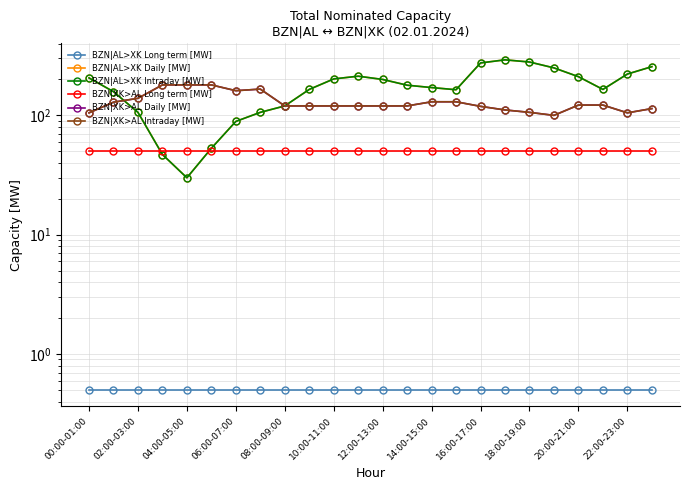

Which has a higher value, 06:00-07:00 or 22:00-23:00?

06:00-07:00